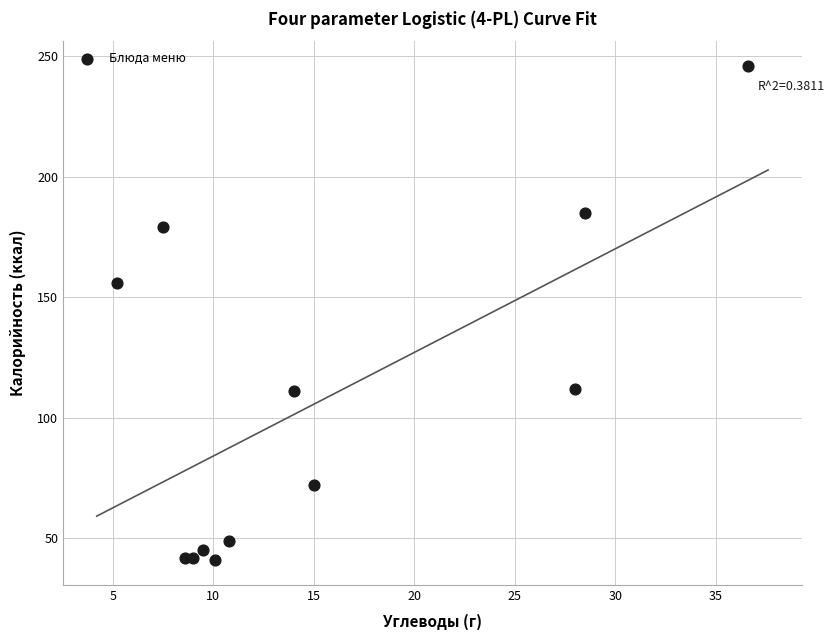

What is the range of Y values (max minus min)?

205